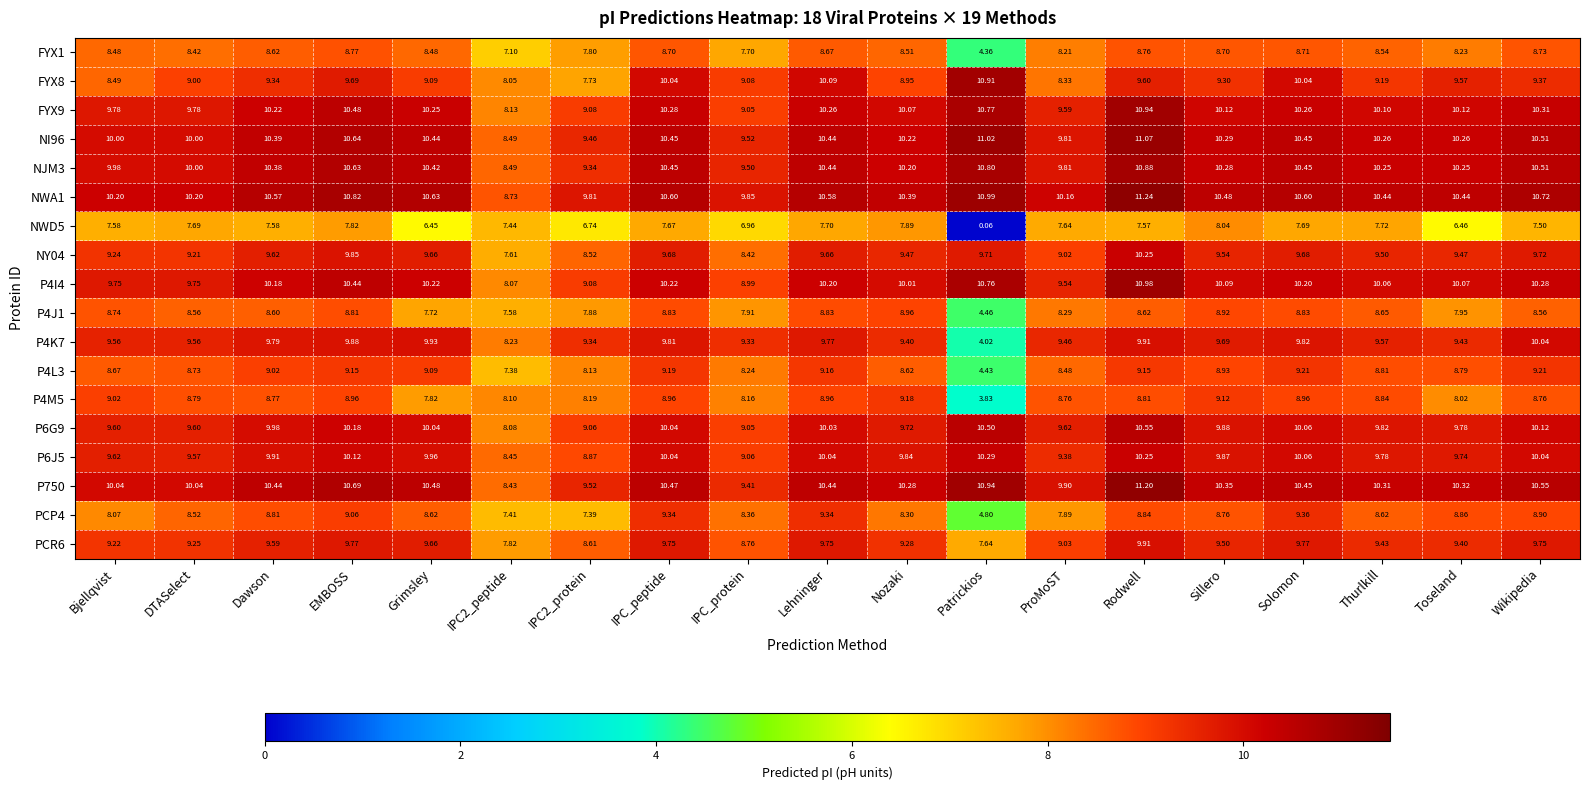

Which category has the highest value in the P750 series?

Rodwell